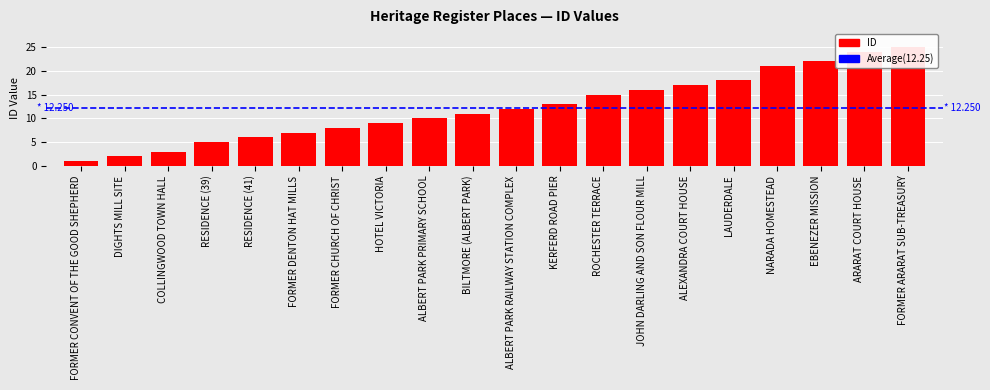

What is the label of the 11th bar from the right?

BILTMORE (ALBERT PARK)